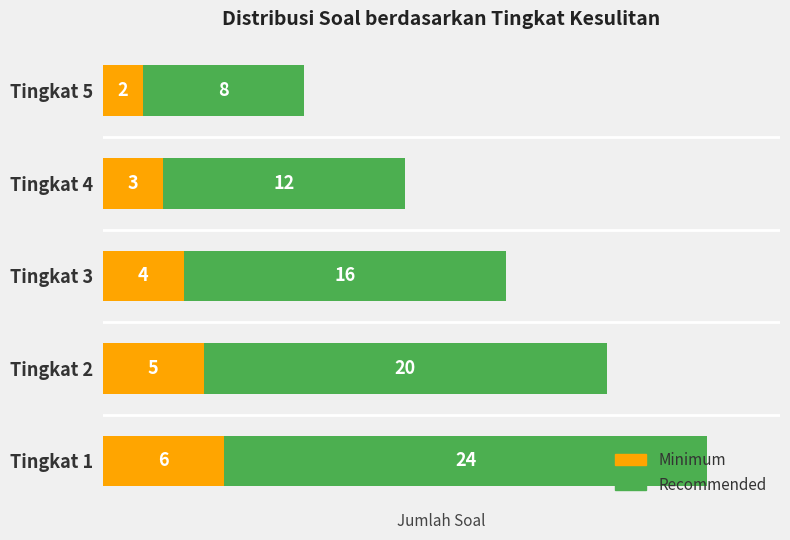

At which category is the sum across all series the highest?

Tingkat 1